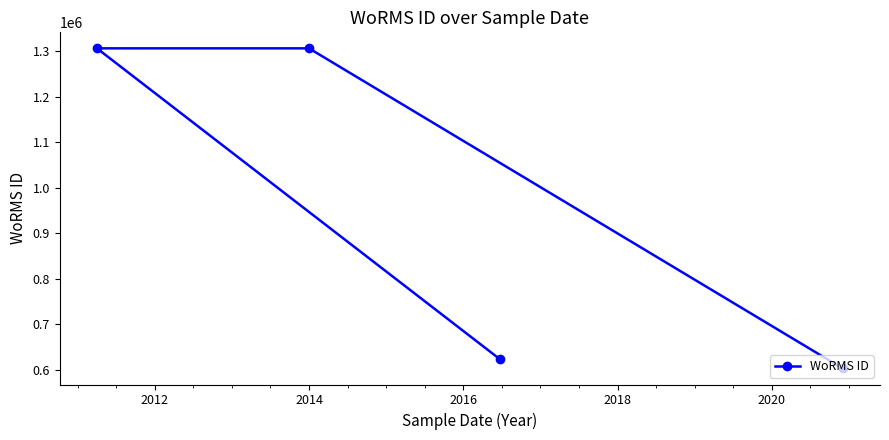

What is the value of the 1st point from the left?

1306051